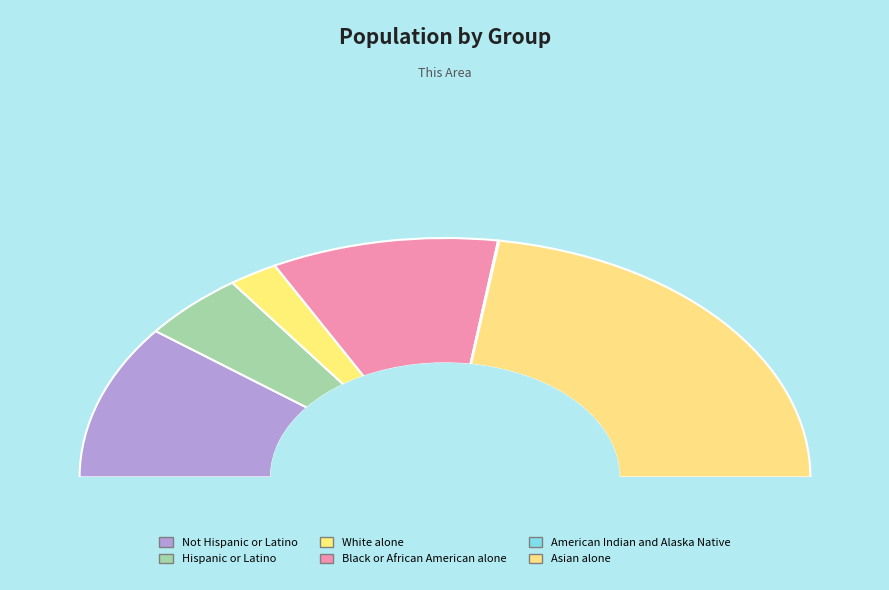

Which category has the biggest portion of the pie?

Asian alone